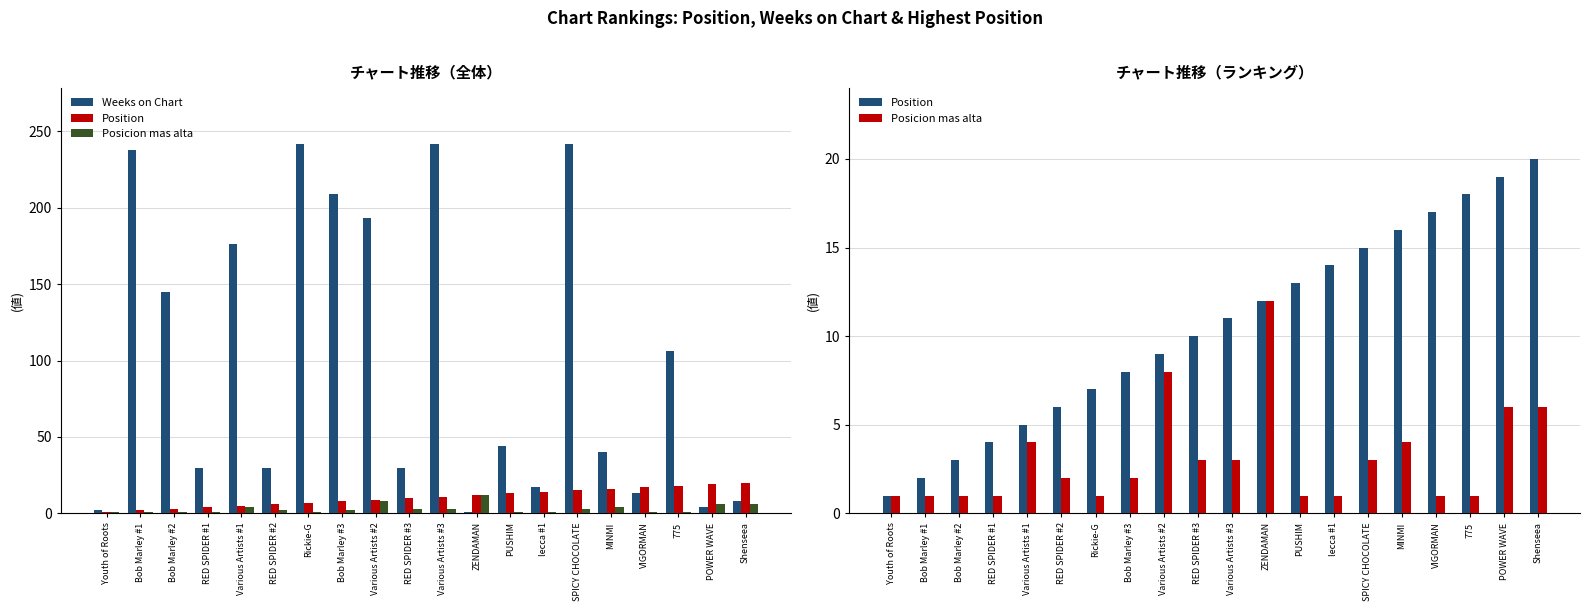

At which category is the sum across all series the highest?

SPICY CHOCOLATE